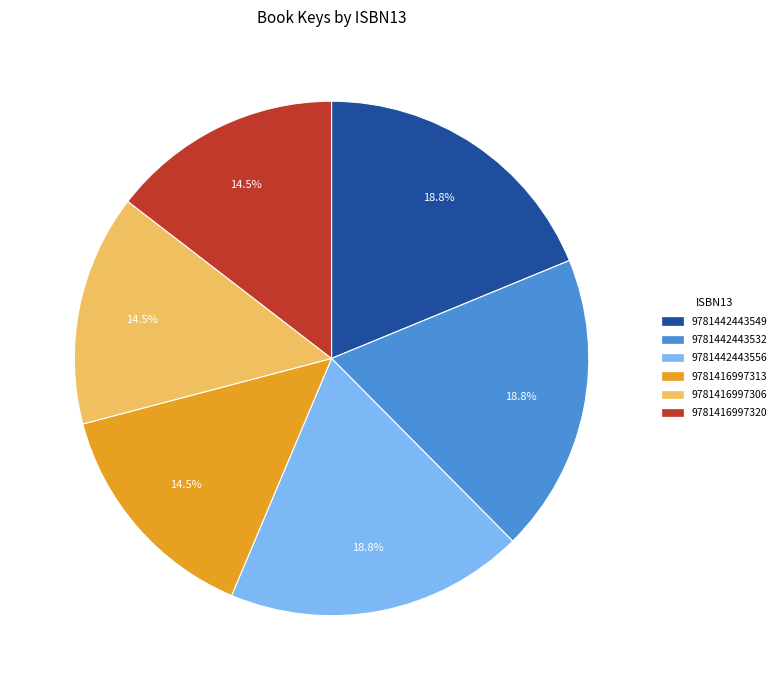

Do 9781442443549 and 9781416997313 together represent more than half of the pie?

No